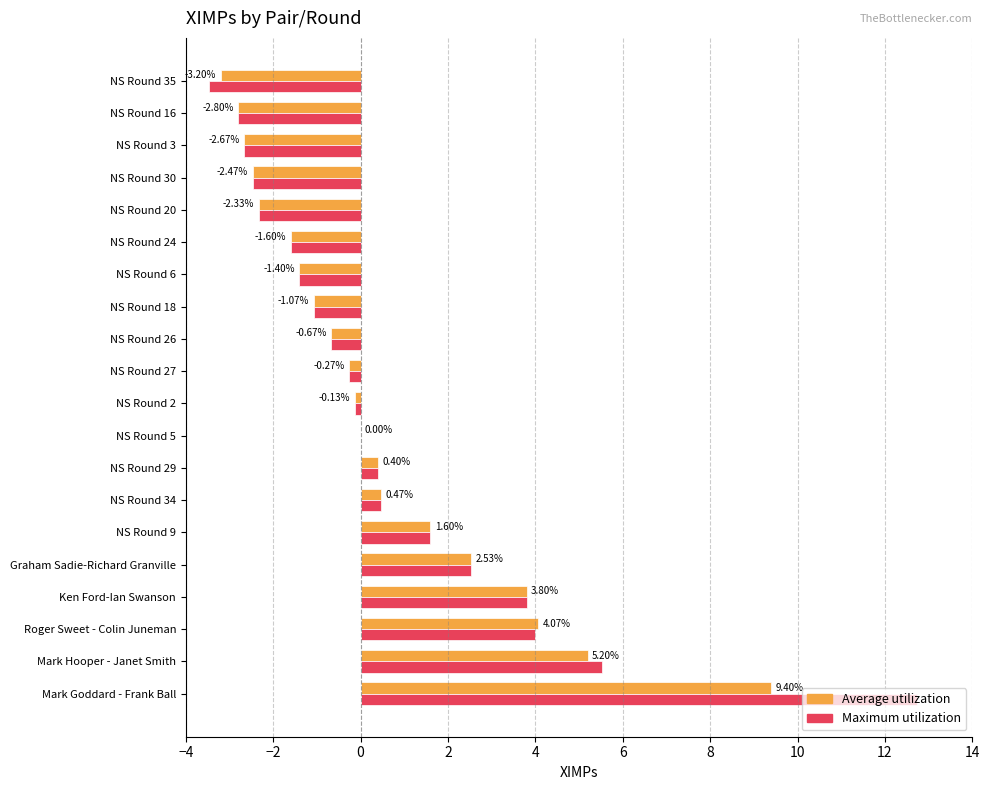

Where is Average utilization nearest to the value 3?

Graham Sadie-Richard Granville